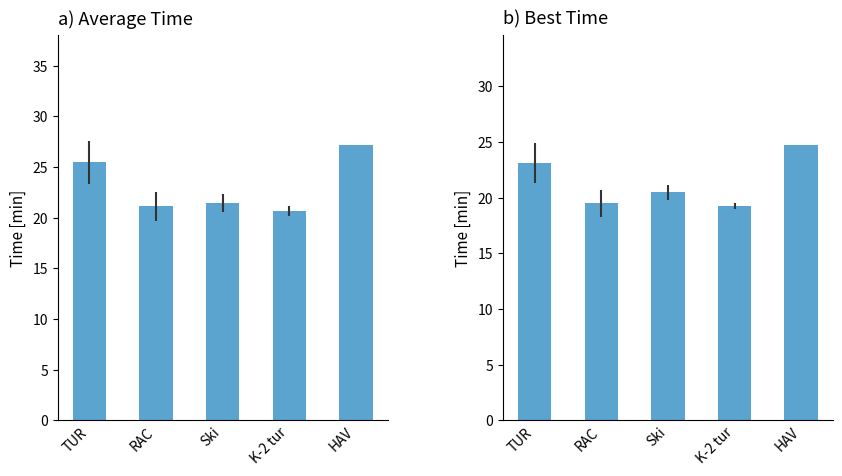

How many categories are shown in the chart?

5